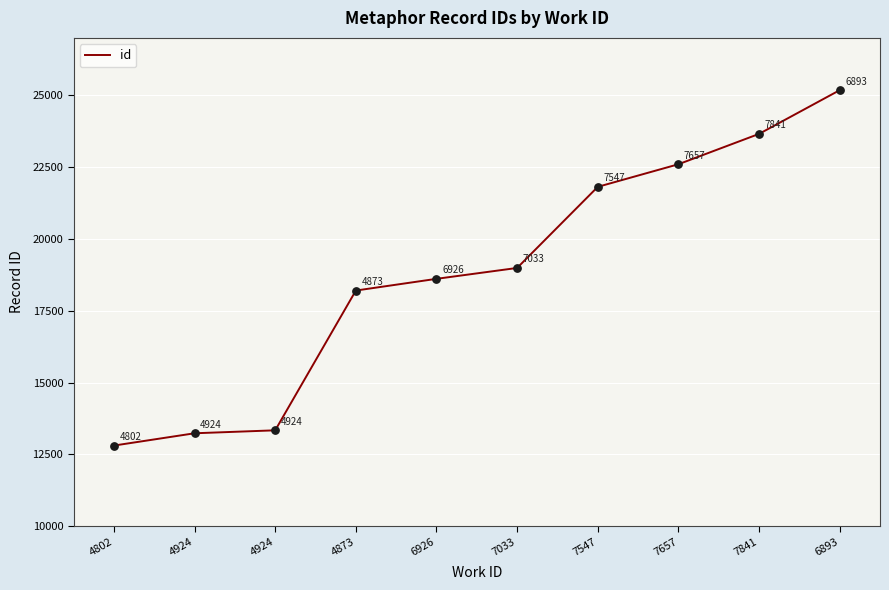

Approximately how many times larger is the value at 7657 compared to 4924?

1.7